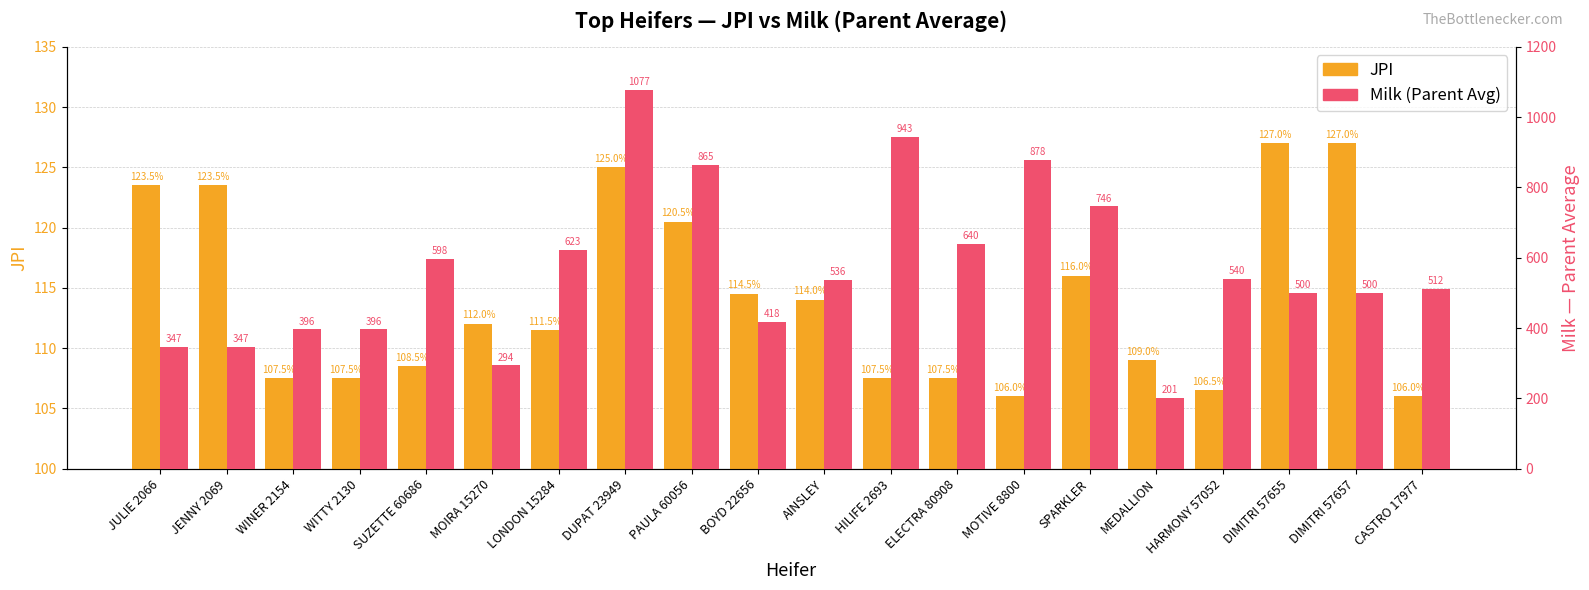

Is it true that Milk (PA) equals 597.5 at SUZETTE 60686?

True